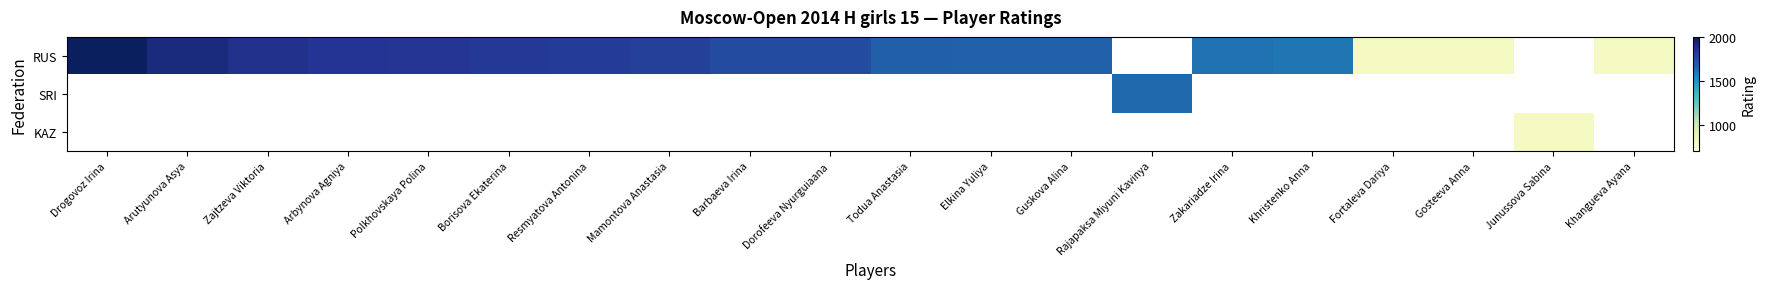

Which series changed the most between Polkhovskaya Polina and Khristenko Anna?

RUS